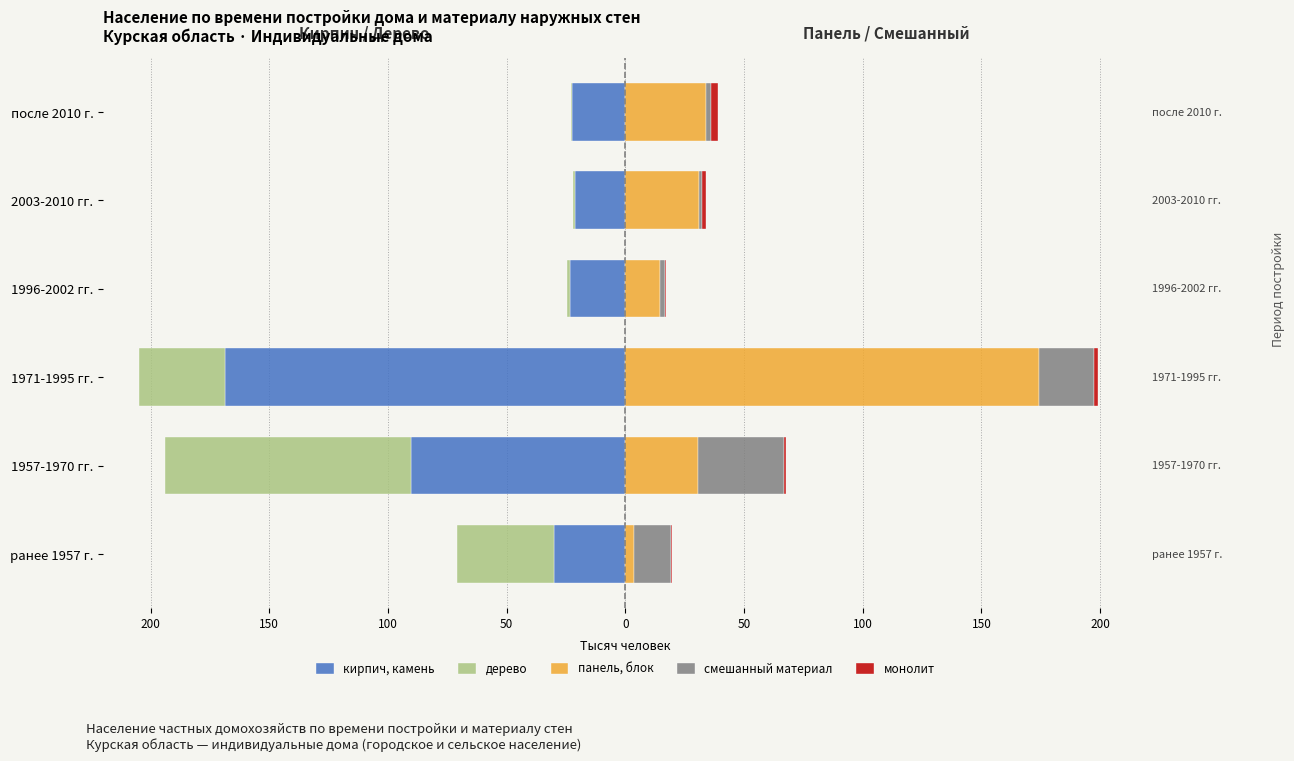

How many values in the кирпич, камень series are below -23?

4